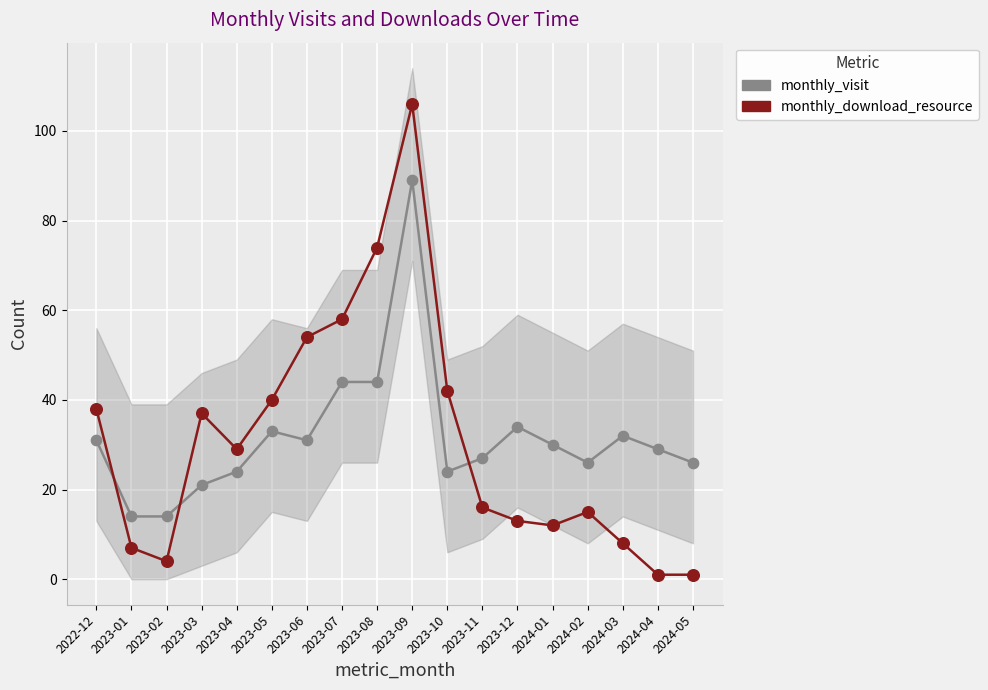

Which series reaches the minimum Y coordinate?

monthly_download_resource